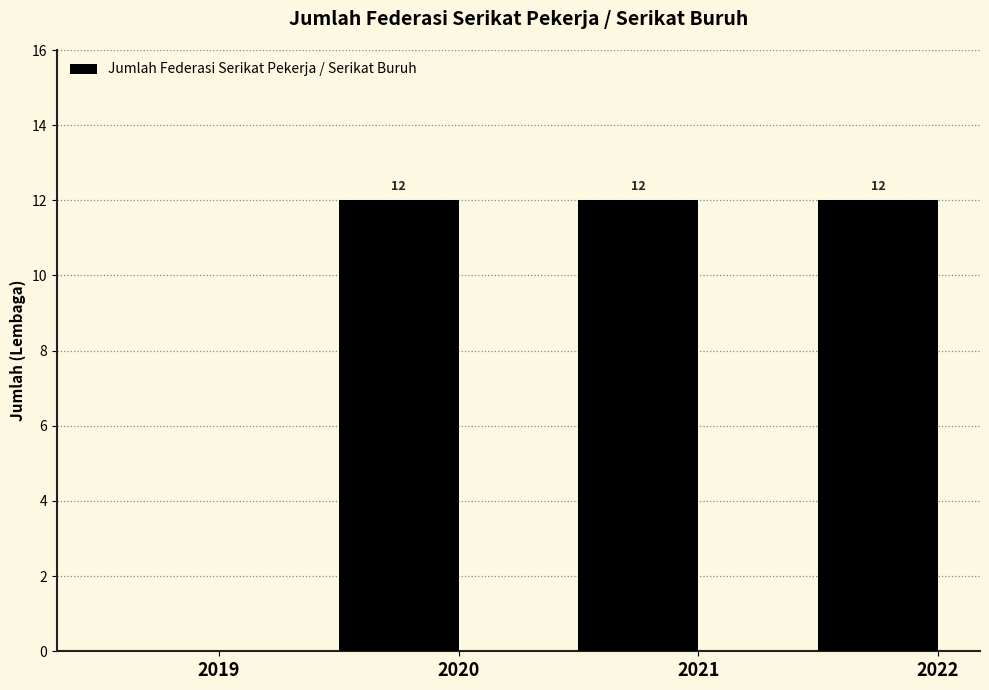

What is the greatest value displayed?

12